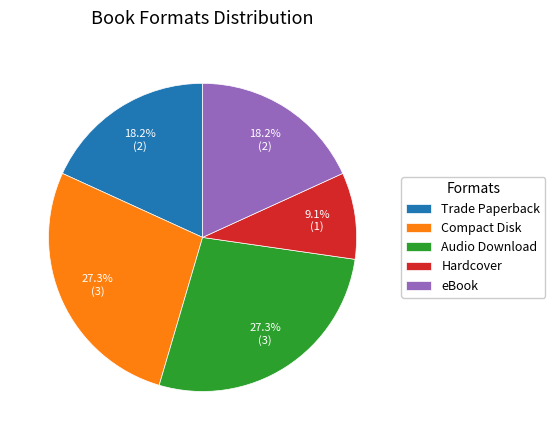

How many slices are in this pie chart?

5